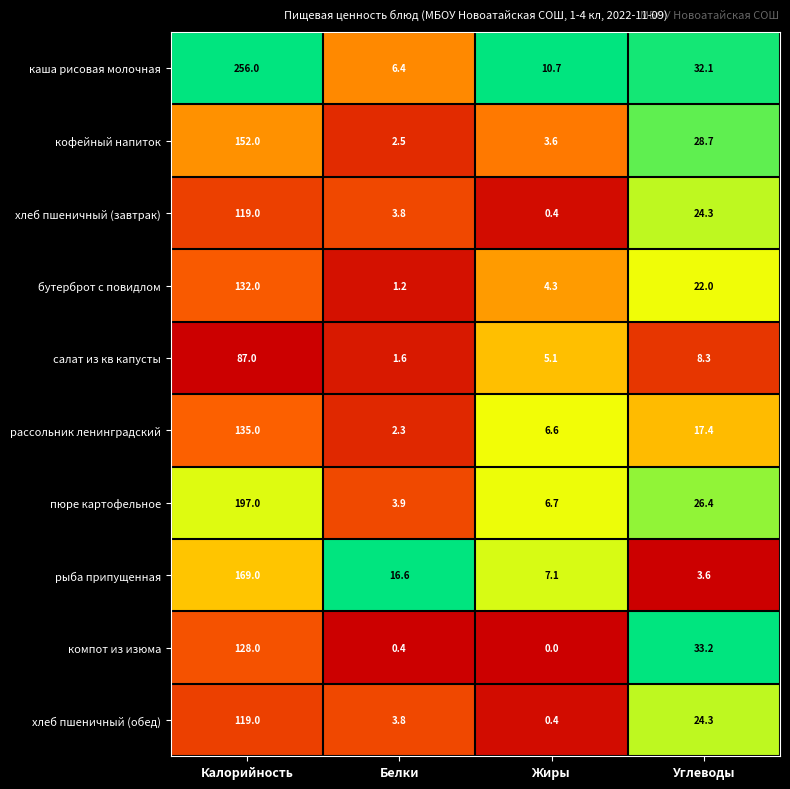

What is the difference between the компот из изюма values at Белки and Углеводы?

32.8